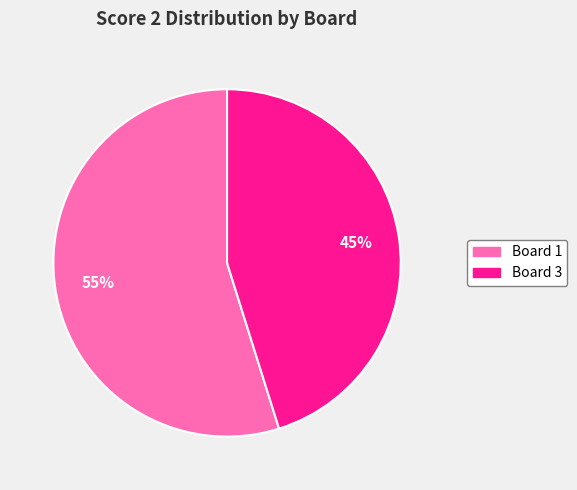

The Board 3 slice represents 51% of the pie. True or false?

False